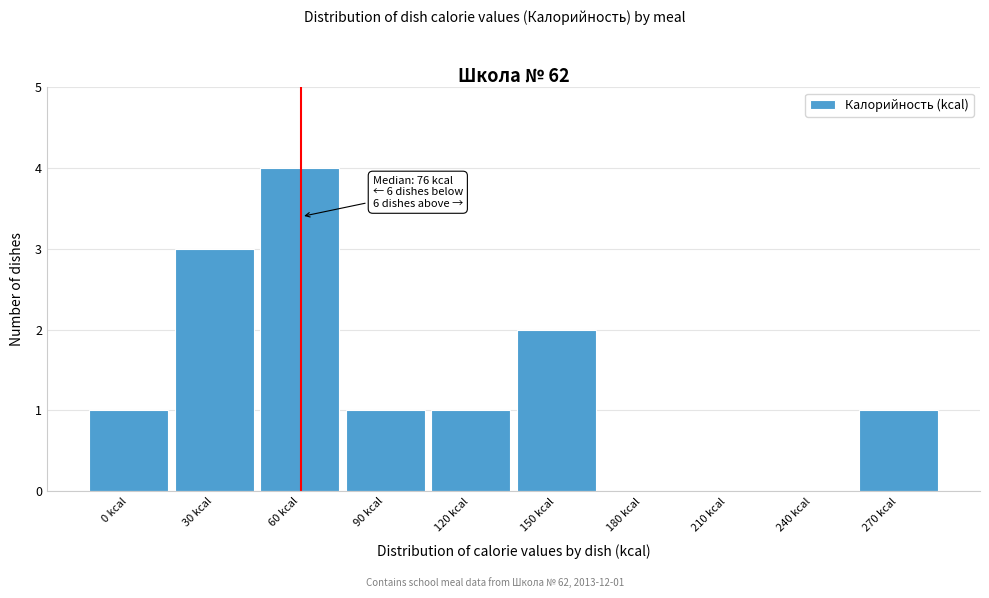

Reading left to right, list all the values displayed in this chart.

0 kcal=1	30 kcal=3	60 kcal=4	90 kcal=1	120 kcal=1	150 kcal=2	180 kcal=0	210 kcal=0	240 kcal=0	270 kcal=1